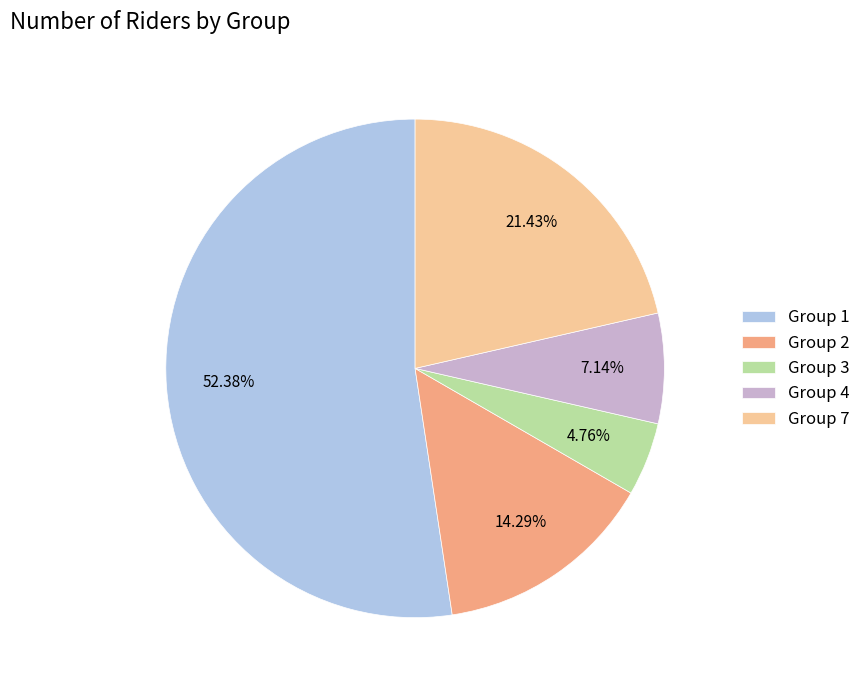

What is the ratio of the value at Group 4 to the value at Group 3?

1.5